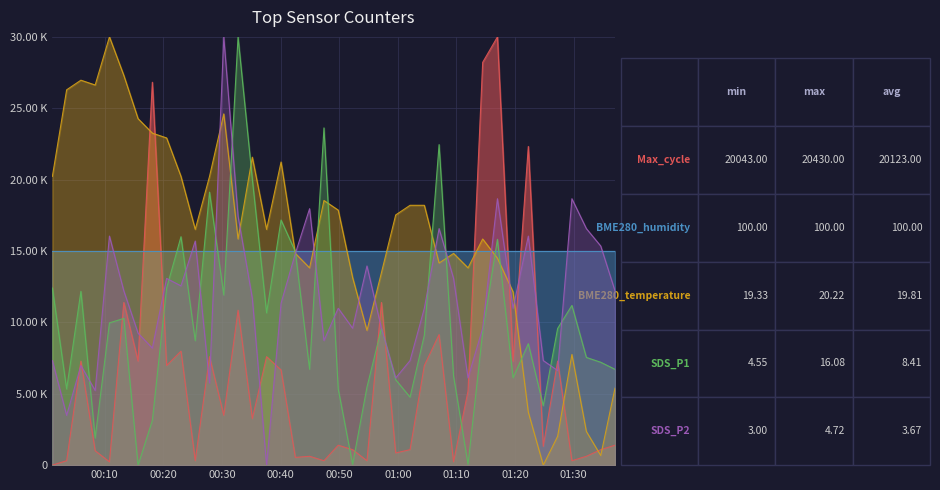

Reading right to left, what are all the values shown in this chart?

SDS_P1: 6712.9	7207.3	7545.5	11188.2	9575.0	4163.1	8508.2	6114.5	15819.6	9314.8	52.0	6244.6	22454.5	9106.7	4761.5	5984.4	9575.0	5464.0	52.0	5333.9	23625.3	6712.9	14961.0	17172.6	10667.8	20034.7	30000.0	11916.7	19124.0	8716.4	16001.7	12411.1	3122.3	0.0	10277.5	9965.3	1899.4	12176.9	5333.9	12411.1
SDS_P2: 12209.3	15348.8	16569.8	18662.8	6627.9	7325.6	16046.5	10988.4	18662.8	9593.0	6104.7	13081.4	16569.8	10988.4	7325.6	6104.7	9593.0	13953.5	9593.0	10988.4	8720.9	17965.1	14825.6	11337.2	0.0	11686.0	17441.9	30000.0	5755.8	15697.7	12558.1	13081.4	8197.7	9244.2	12209.3	16046.5	5232.6	6976.7	3488.4	7325.6
BME280_temperature: 5393.3	674.2	2359.6	7752.8	2022.5	0.0	3707.9	12134.8	14494.4	15842.7	13820.2	14831.5	14157.3	18202.2	18202.2	17528.1	13483.1	9438.2	13146.1	17865.2	18539.3	13820.2	14831.5	21236.0	16516.9	21573.0	15842.7	24606.7	20224.7	16516.9	20224.7	22921.3	23258.4	24269.7	27303.4	30000.0	26629.2	26966.3	26292.1	20224.7
Max_cycle: 1395.3	1085.3	620.2	310.1	7286.8	1317.8	22325.6	7286.8	30000.0	28217.1	5193.8	232.6	9147.3	6976.7	1085.3	852.7	11395.3	310.1	1085.3	1395.3	310.1	620.2	542.6	6666.7	7596.9	3255.8	10852.7	3488.4	7596.9	310.1	7984.5	6976.7	26821.7	7286.8	11395.3	232.6	1007.8	7286.8	310.1	0.0